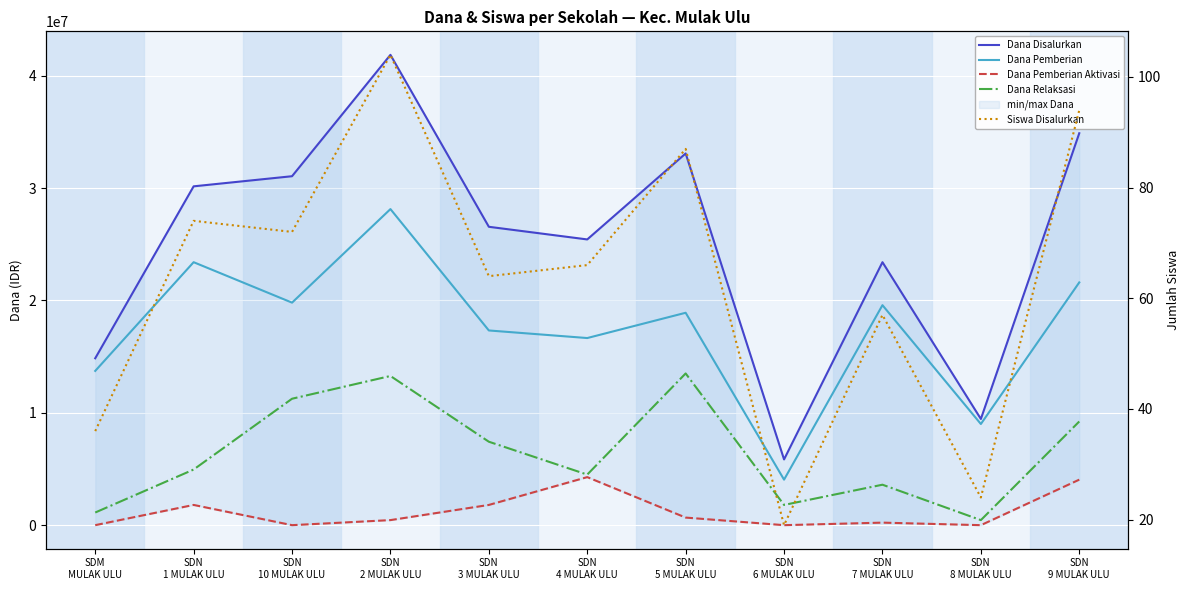

What is the difference between the second highest and second lowest values in the Siswa Disalurkan series?

70